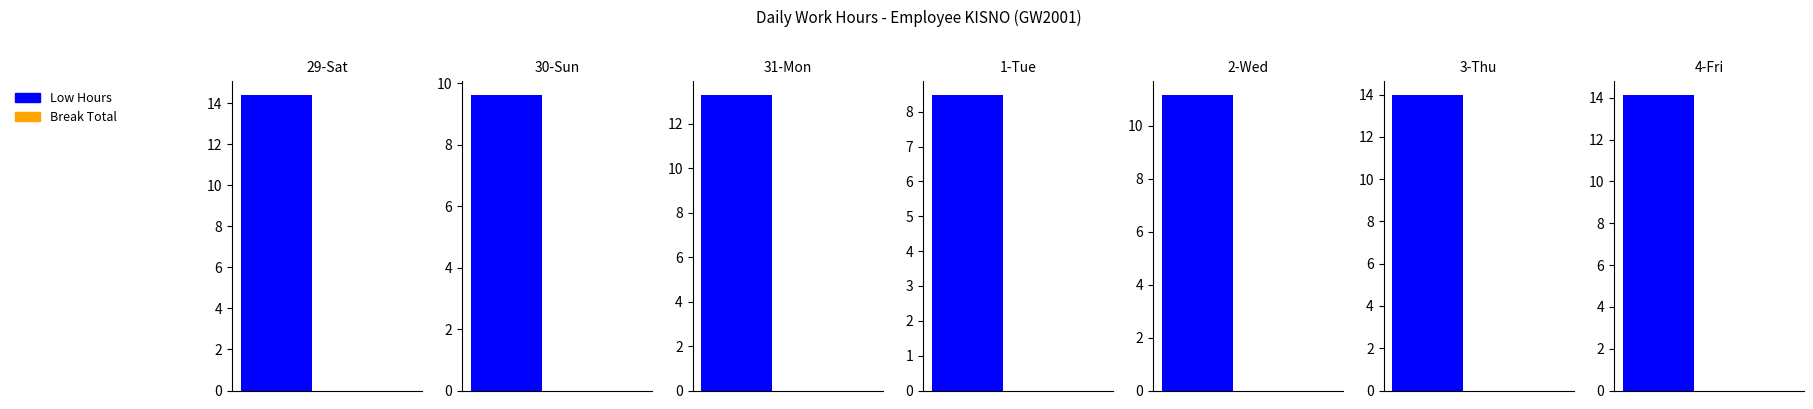

Rank the series at 31-Mon-1 from lowest to highest value.

Low, Break Total